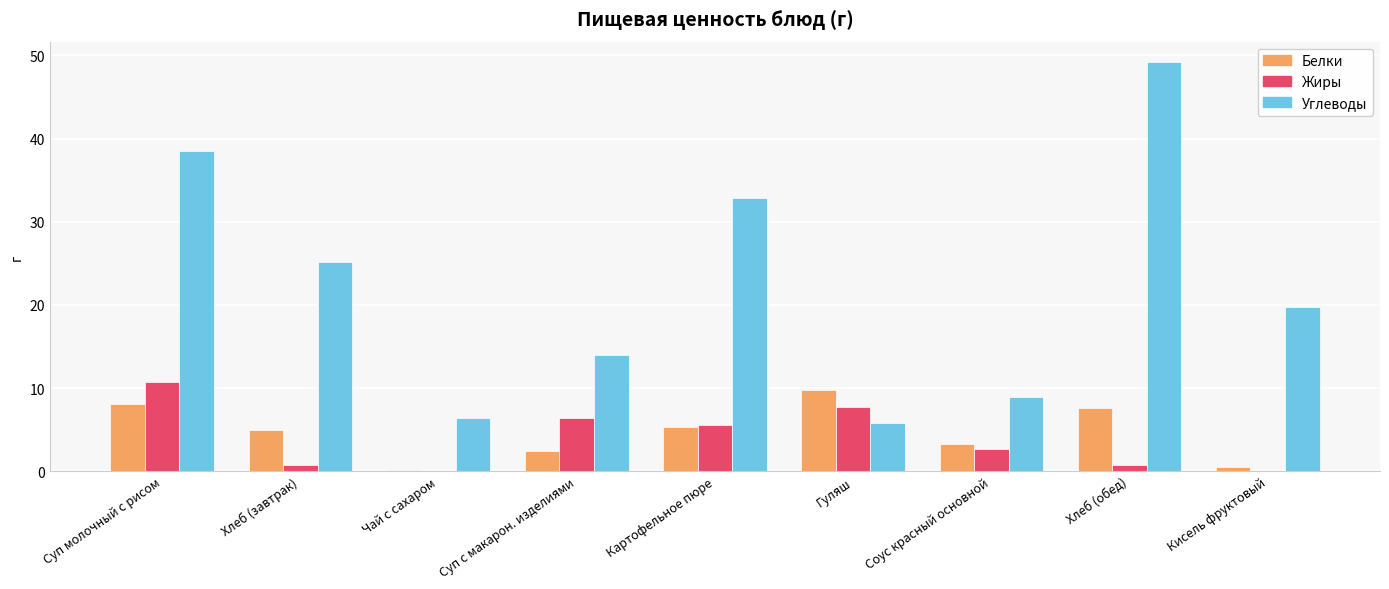

What is the sum of the Жиры values at Соус красный основной and Картофельное пюре?

8.2